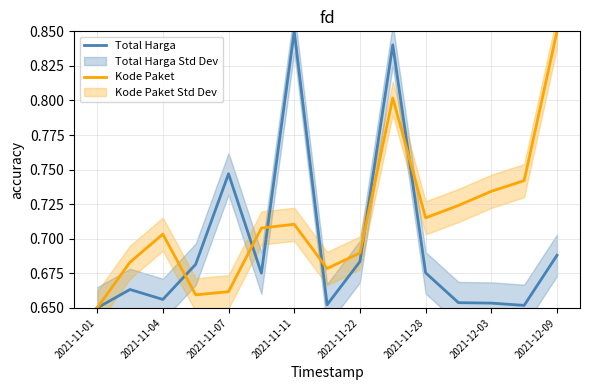

Which category has the lowest value across all series?

2021-11-01